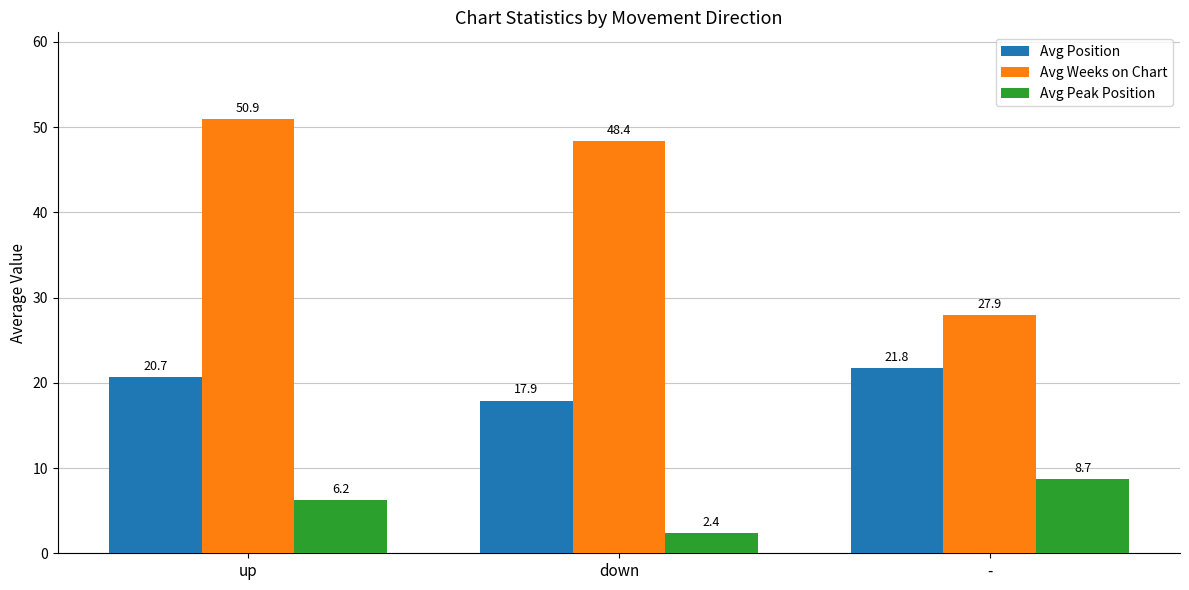

Between up and -, which series saw the biggest shift?

Avg Weeks on Chart